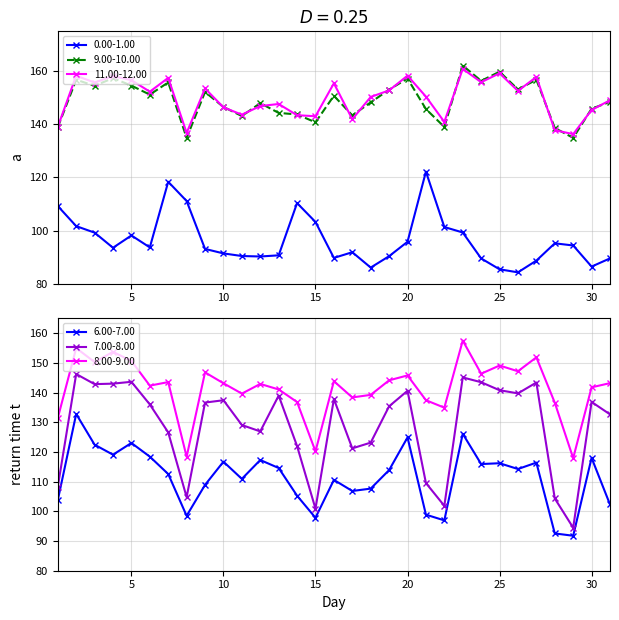

Is the value of 6.00-7.00 at 31 greater than the value of 9.00-10.00 at 8?

No